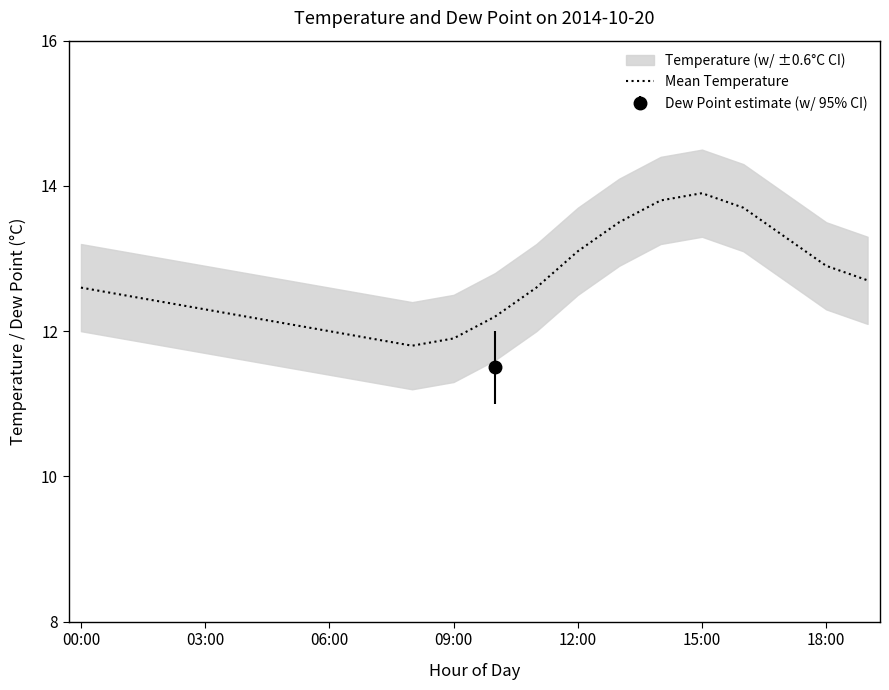

How many interior local valleys (lower than both neighbors) does the data have?

1